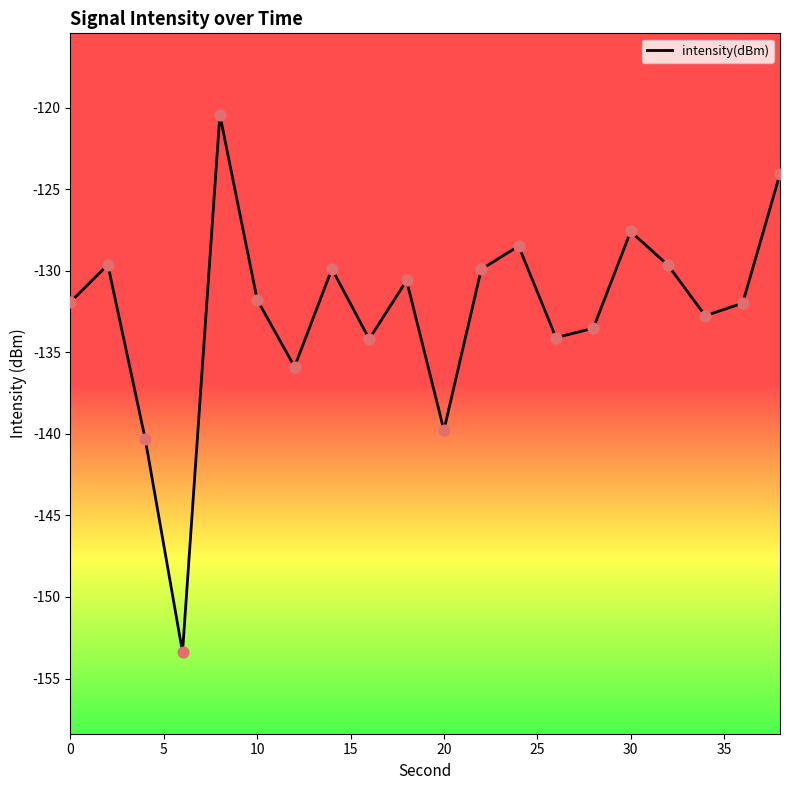

What is the smallest value displayed?

-153.4